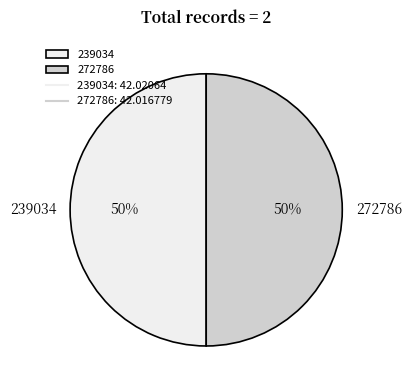

Is the sum of 239034 and 272786 greater than half?

Yes